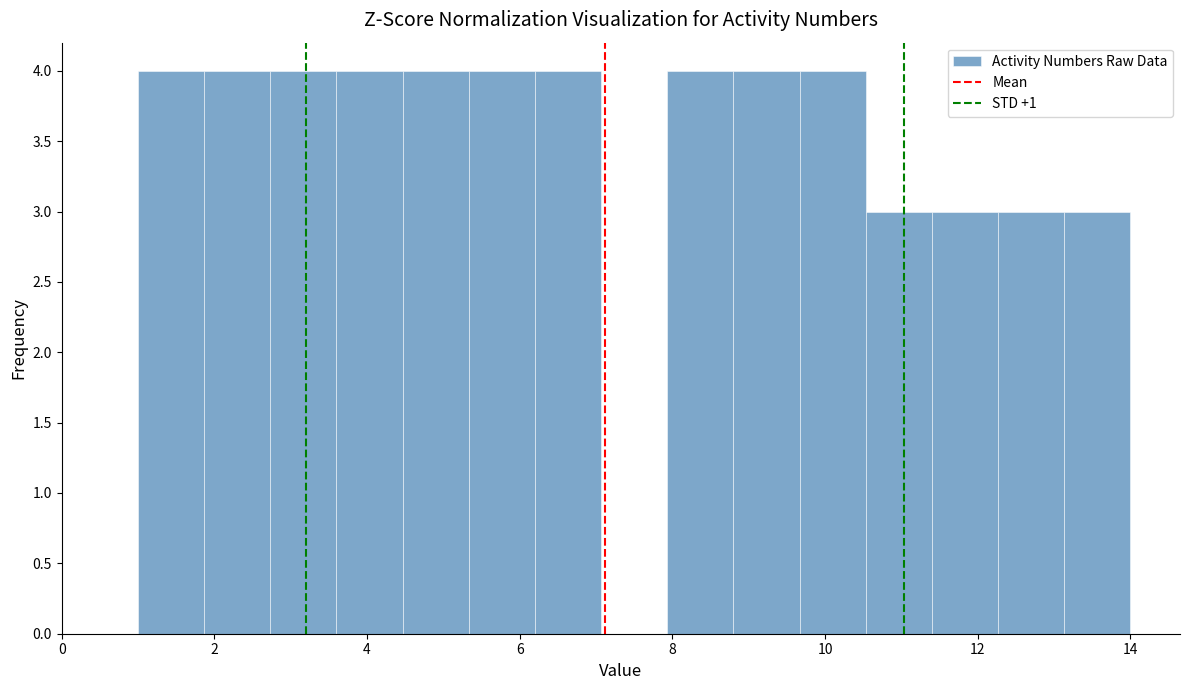

Reading left to right, list every bar in this chart as the range it spans on the x-axis followed by its height. Neither the bar edges nor the heights are printed on the chart, so give them approximately, as read against the axes.

1.0 to 1.8: 4
1.8 to 2.8: 4
2.8 to 3.6: 4
3.6 to 4.4: 4
4.4 to 5.4: 4
5.4 to 6.2: 4
6.2 to 7.0: 4
7.0 to 8.0: 0
8.0 to 8.8: 4
8.8 to 9.6: 4
9.6 to 10.6: 4
10.6 to 11.4: 3
11.4 to 12.2: 3
12.2 to 13.2: 3
13.2 to 14.0: 3